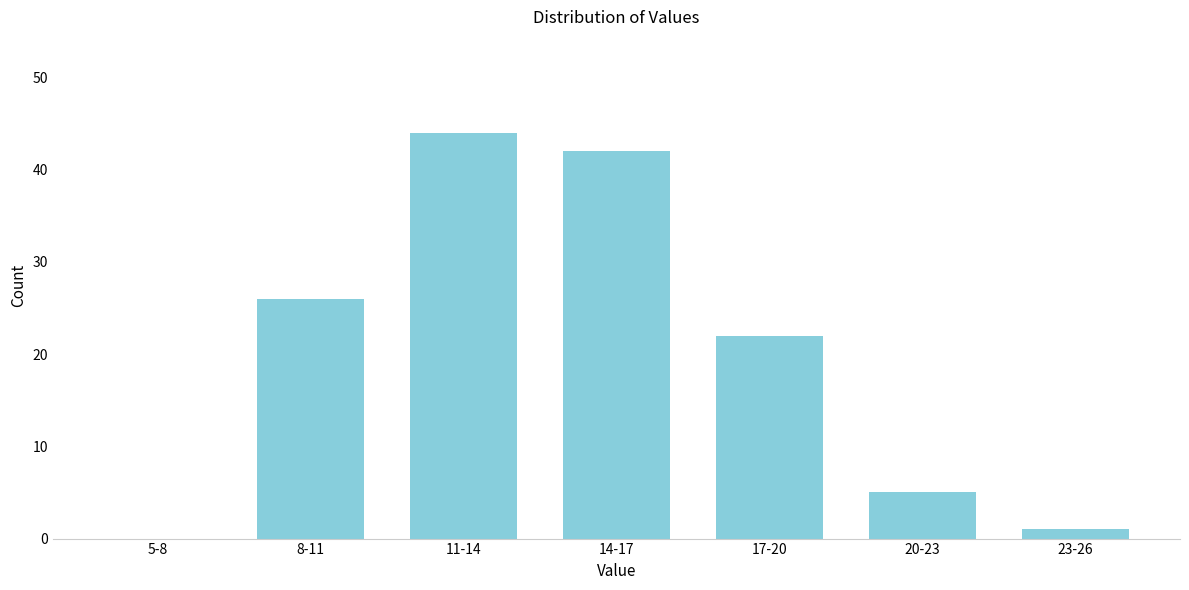

Reading left to right, extract all data points from this chart.

5-8=0	8-11=26	11-14=44	14-17=42	17-20=22	20-23=5	23-26=1